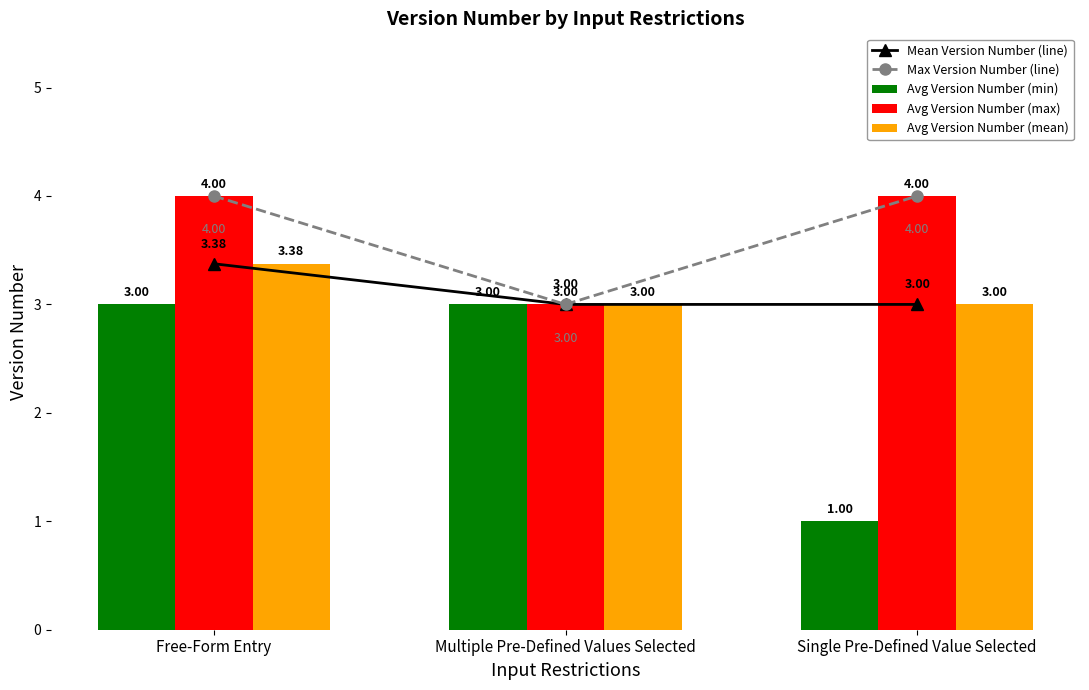

What is the value of the Avg Version Number (max) bar at the 2nd from the left?

3.0